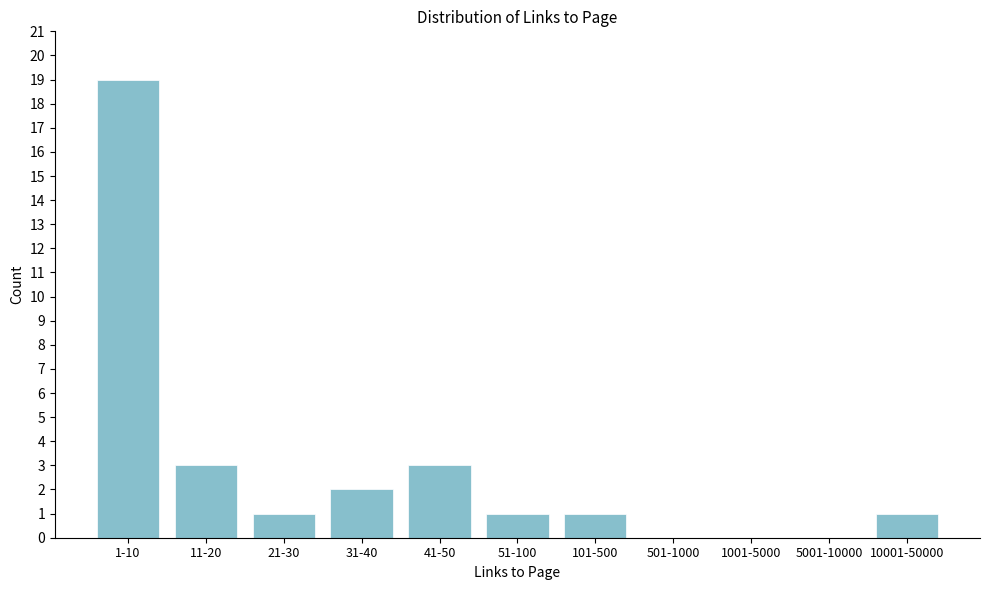

Reading left to right, list all the values displayed in this chart.

1-10=19	11-20=3	21-30=1	31-40=2	41-50=3	51-100=1	101-500=1	501-1000=0	1001-5000=0	5001-10000=0	10001-50000=1